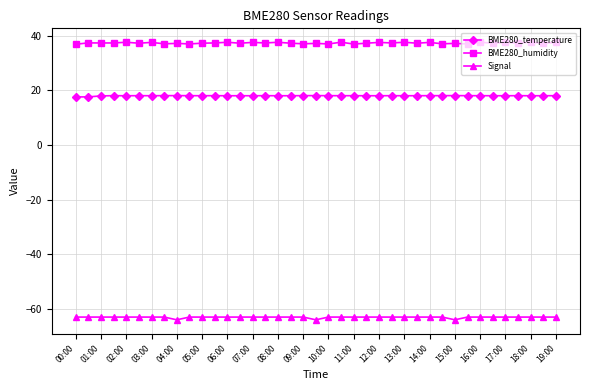

List the series in order of their overall mean, highest first.

BME280_humidity, BME280_temperature, Signal